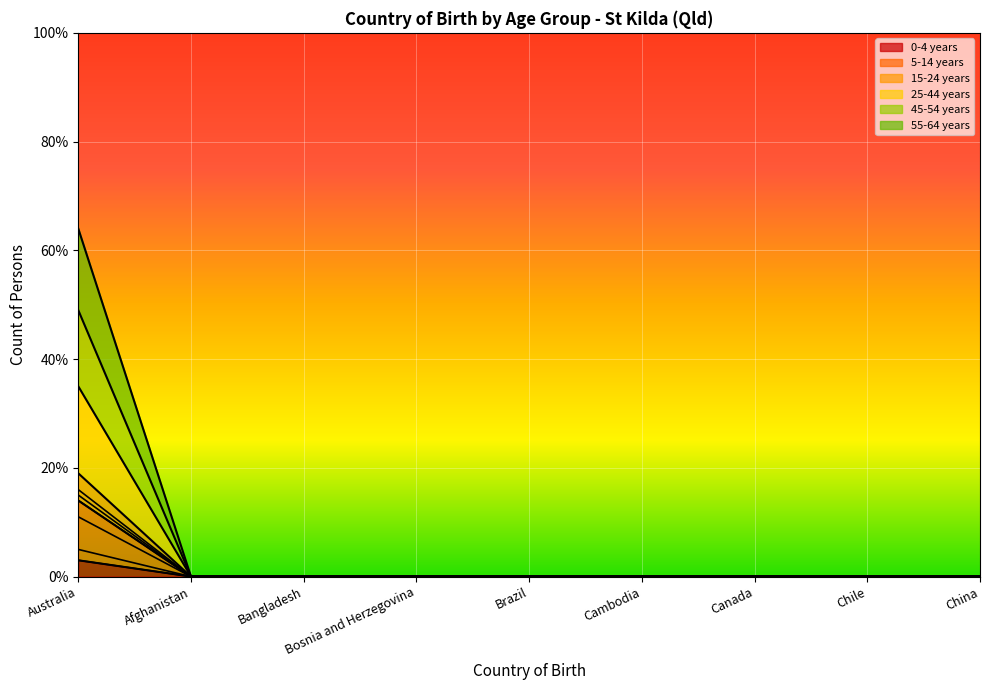

Count the 55-64 years values in the range 0 to 1.

8